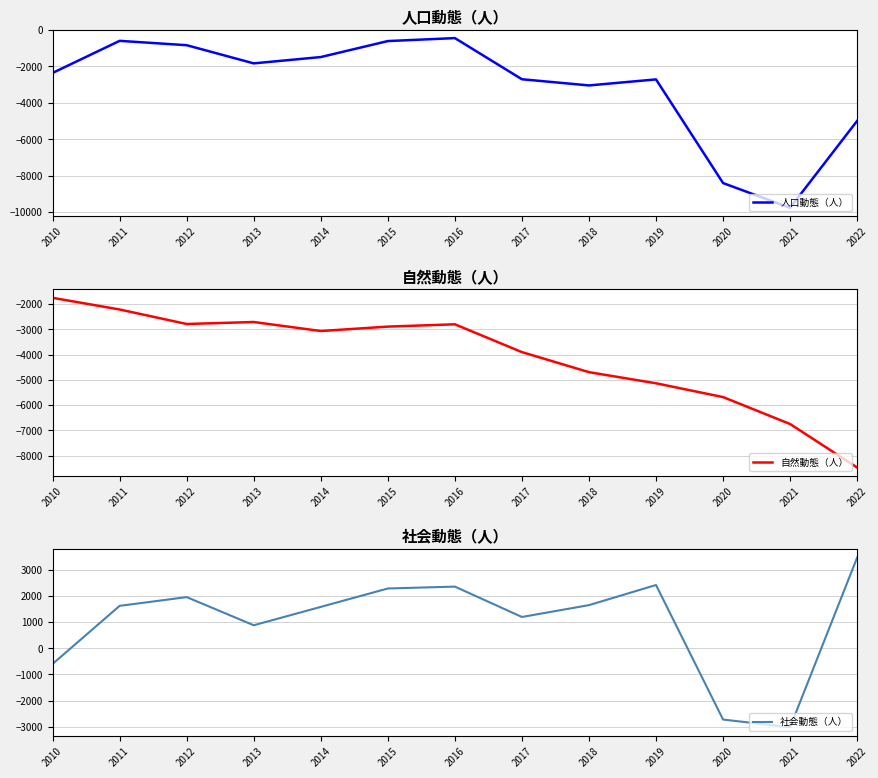

Between which two adjacent categories do 自然動態（人） and 人口動態（人） first intersect?

2010 and 2011